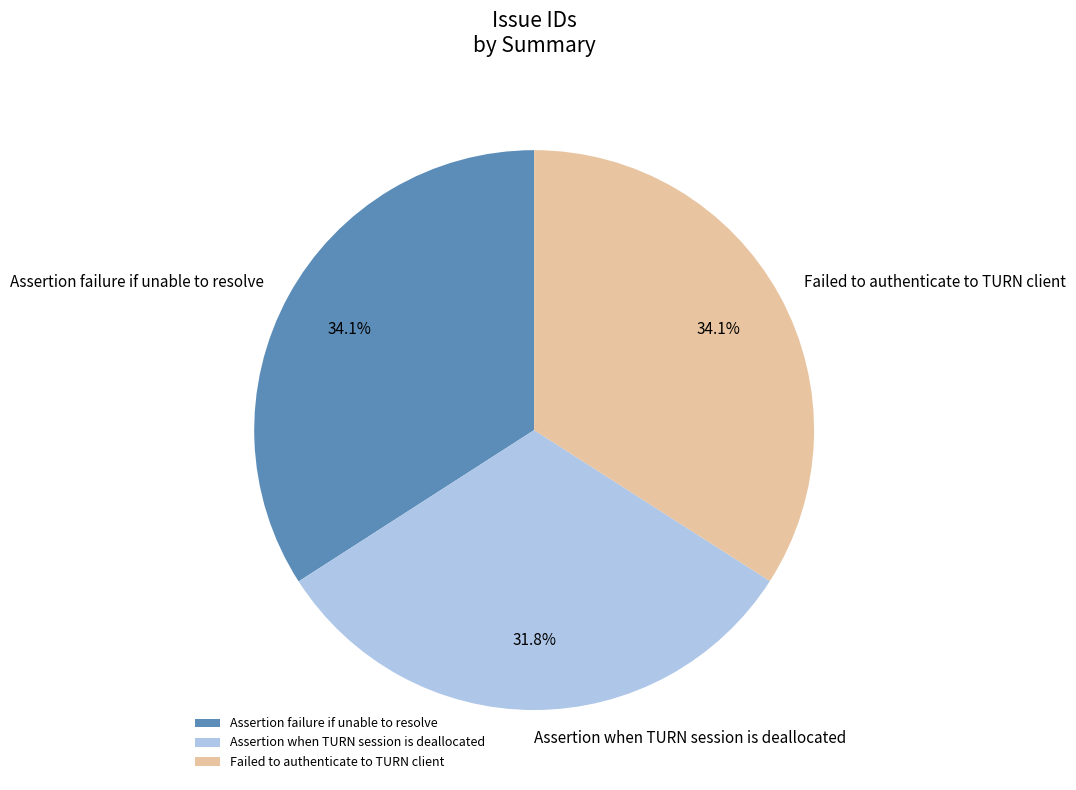

Count the number of slices in the pie.

3